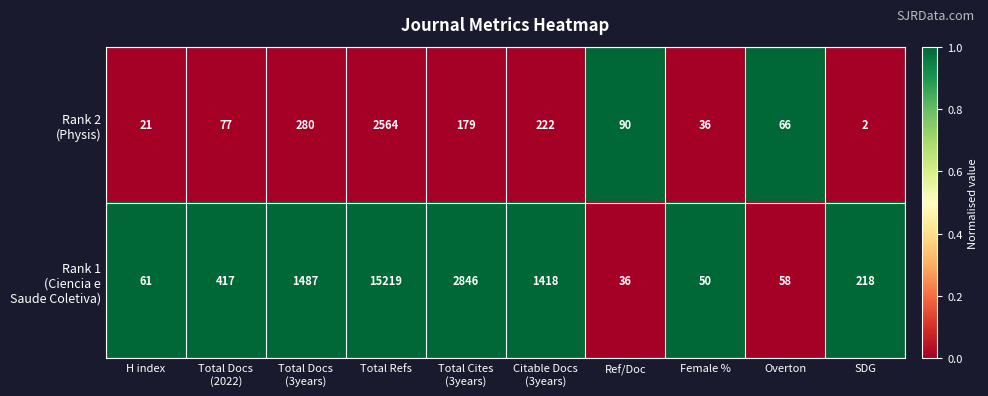

What is the greatest value displayed?

15219